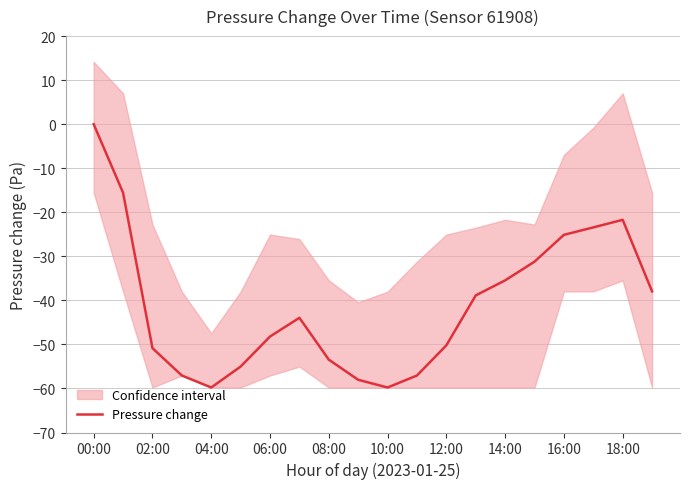

What is the difference between the second highest and minimum values?

44.2